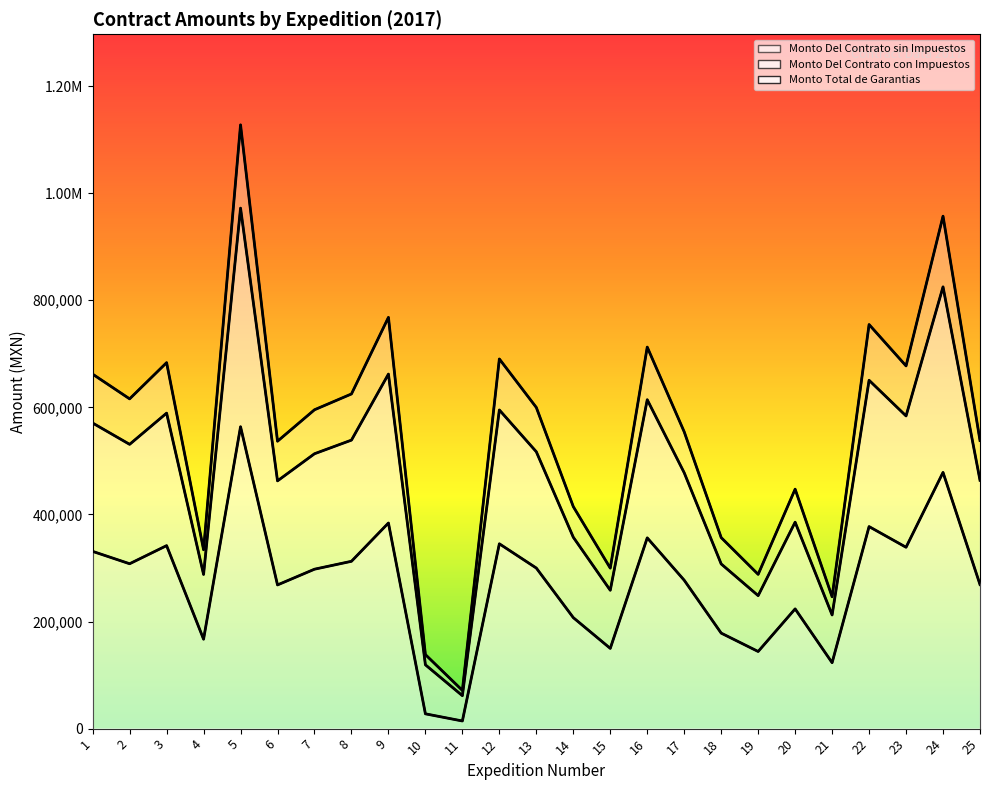

List the labels in order of Monto Del Contrato sin Impuestos value, smallest first.

11, 10, 21, 19, 15, 4, 18, 14, 20, 6, 25, 17, 7, 13, 2, 8, 1, 23, 3, 12, 16, 22, 9, 24, 5